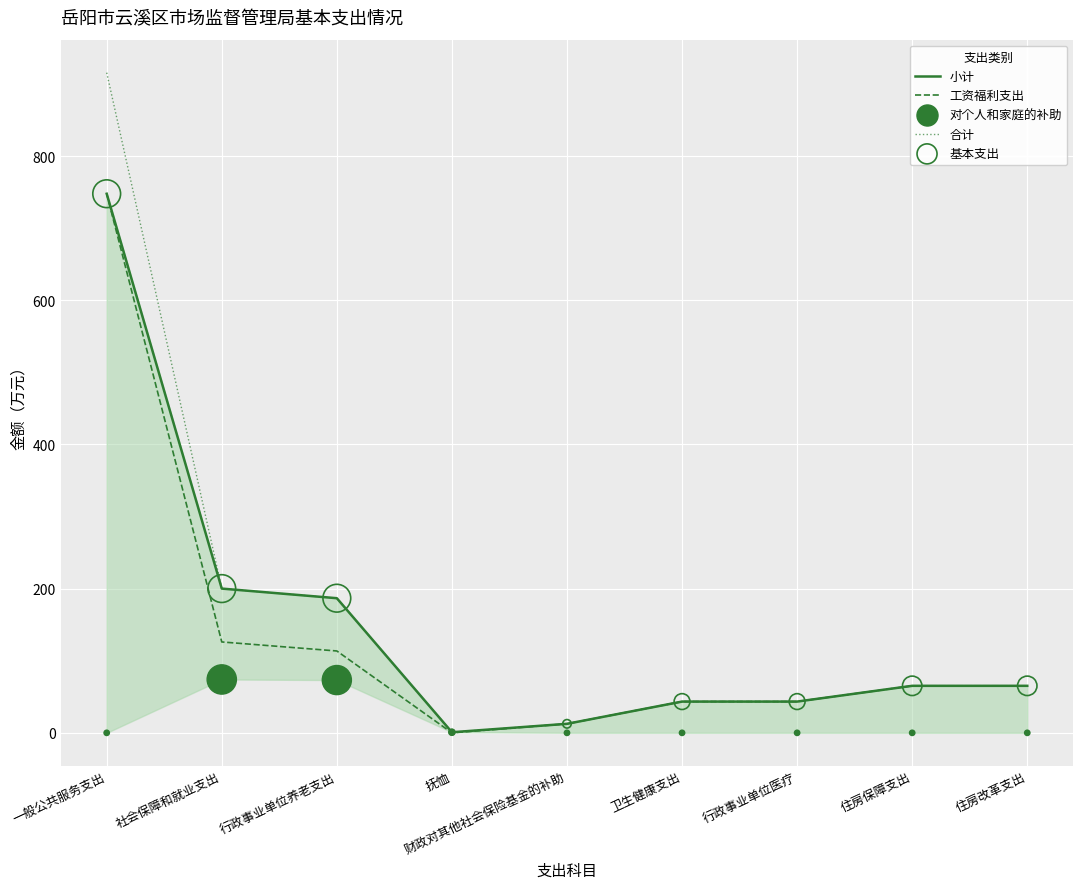

What is the total value across all series at 一般公共服务支出?

3159.4